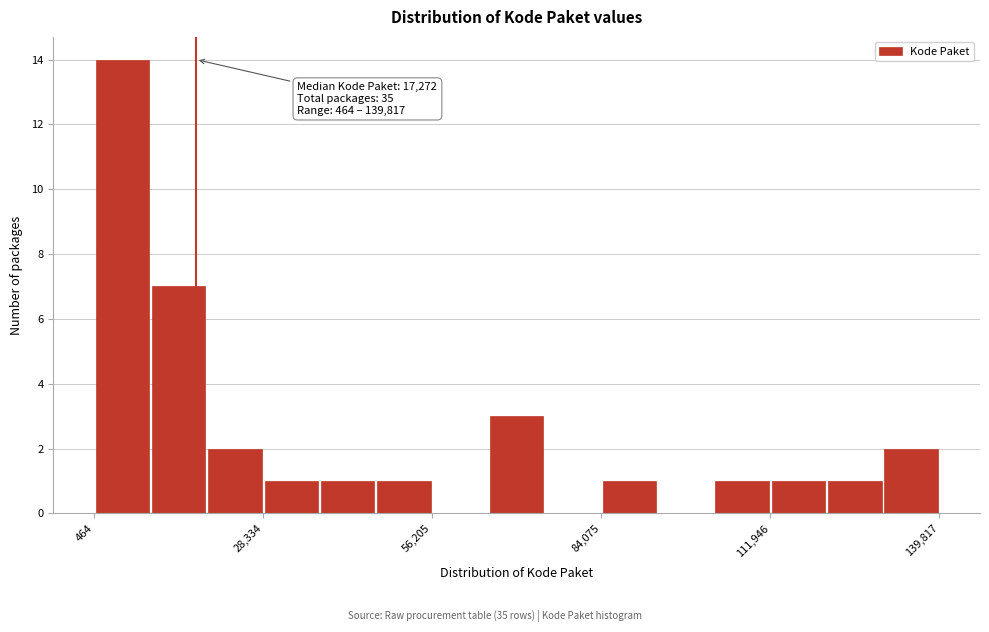

Read against the x-axis, roughly where is the centre of the tallest bar?

5000